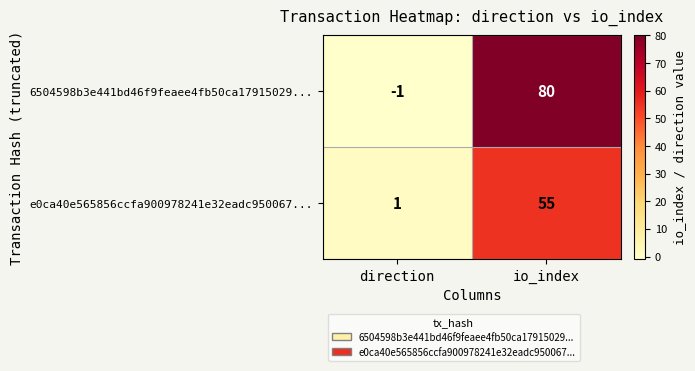

What is the maximum value shown in the chart?

80